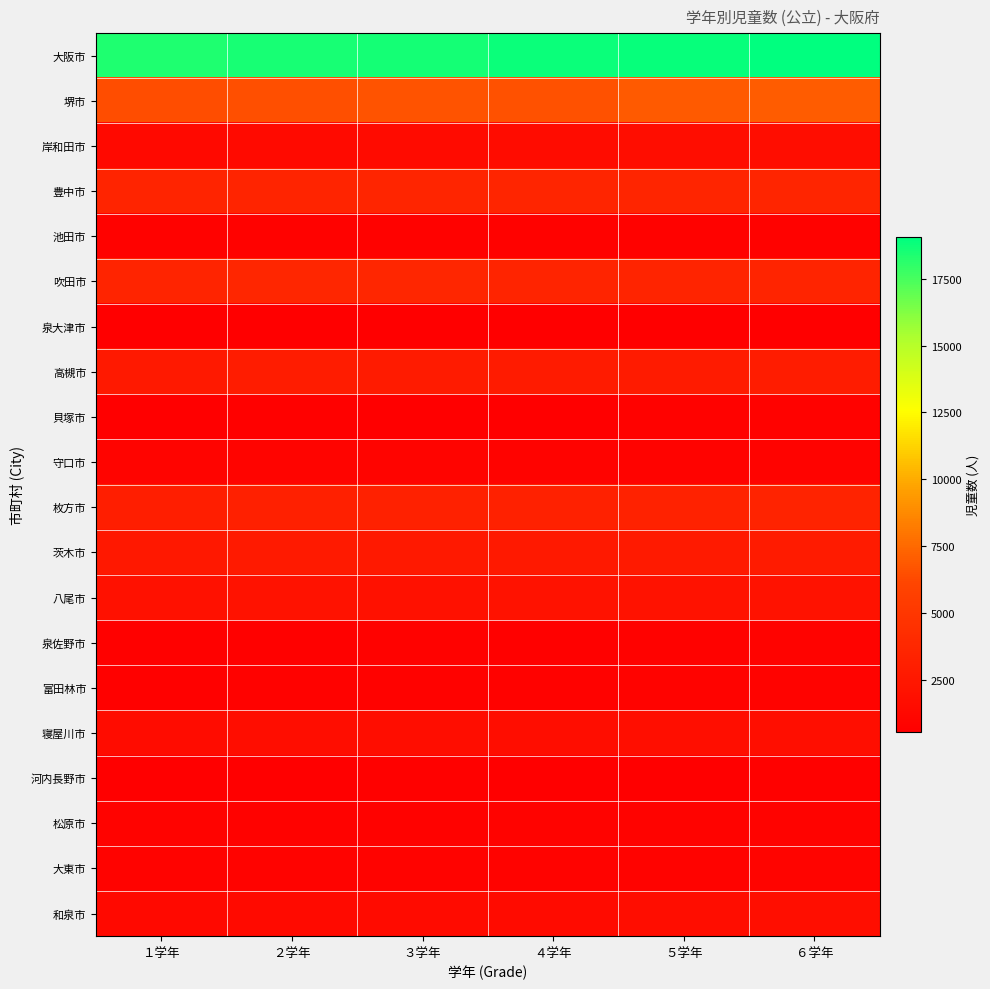

What is the difference between the highest and lowest values at ５学年?

18333